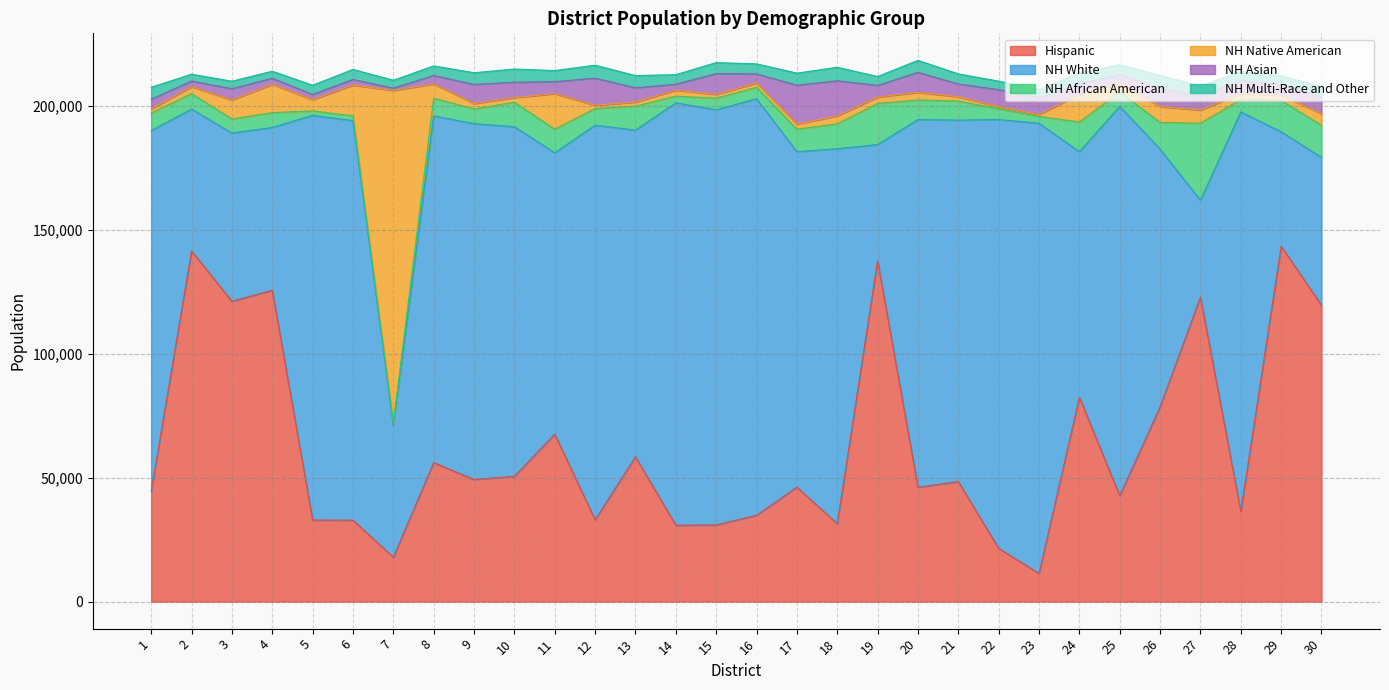

Which category has the lowest value in the NH Asian series?

7